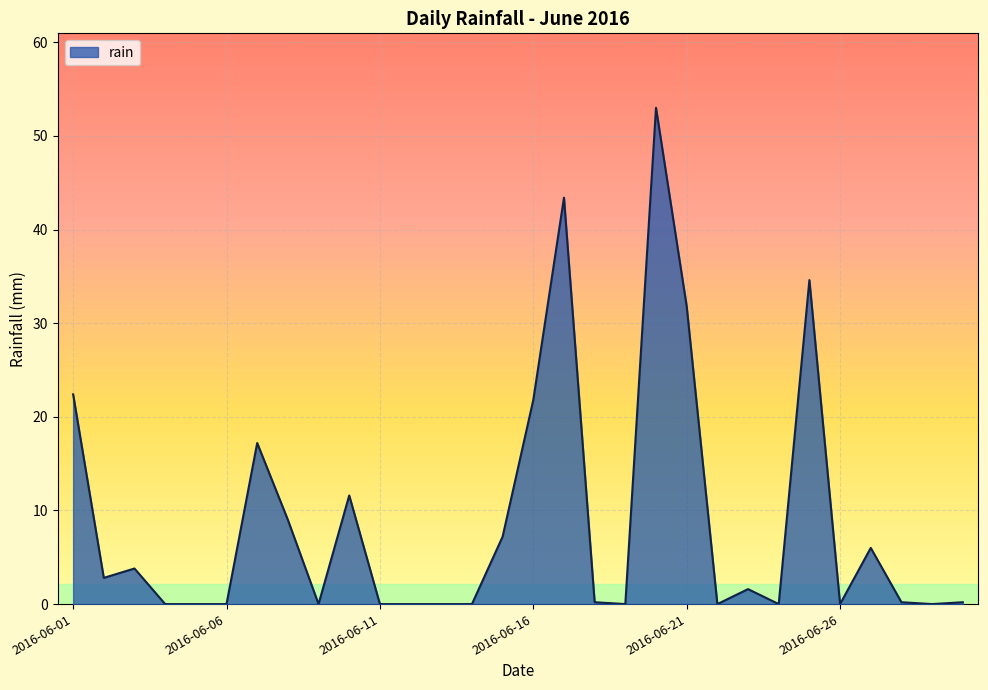

What is the difference between the maximum and minimum values?

53.0